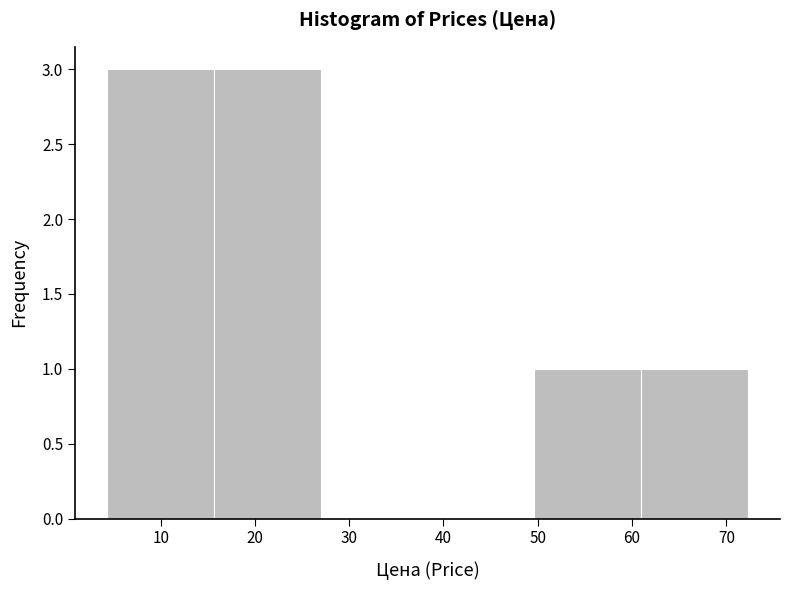

Reading left to right, transcribe this chart: for each bar, give the range it covers on the x-axis and its height. Neither the bar edges nor the heights are printed on the chart, so give them approximately, as read against the axes.

4 to 16: 3
16 to 27: 3
27 to 38: 0
38 to 50: 0
50 to 61: 1
61 to 72: 1